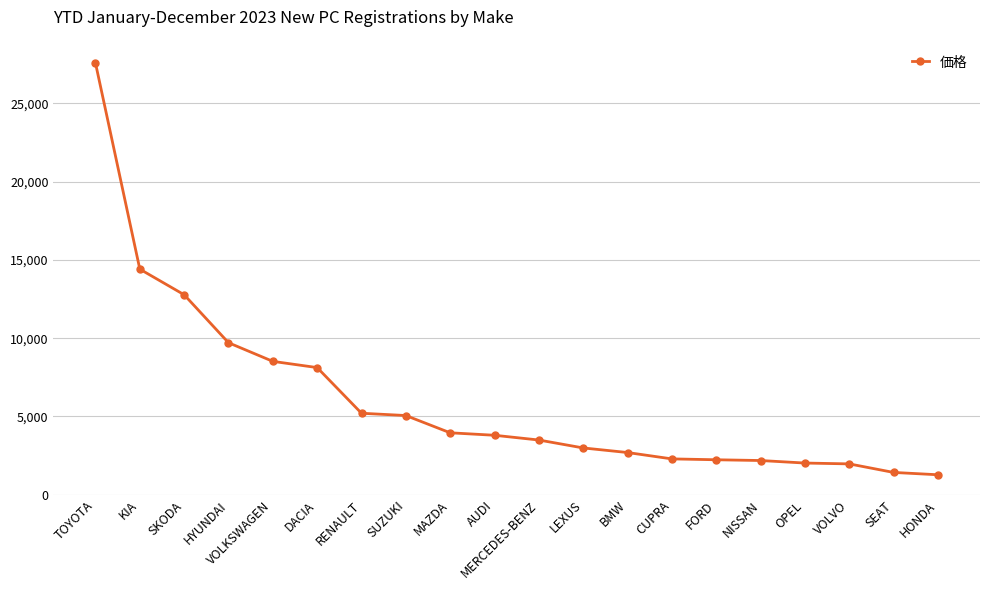

What is the average value?

6086